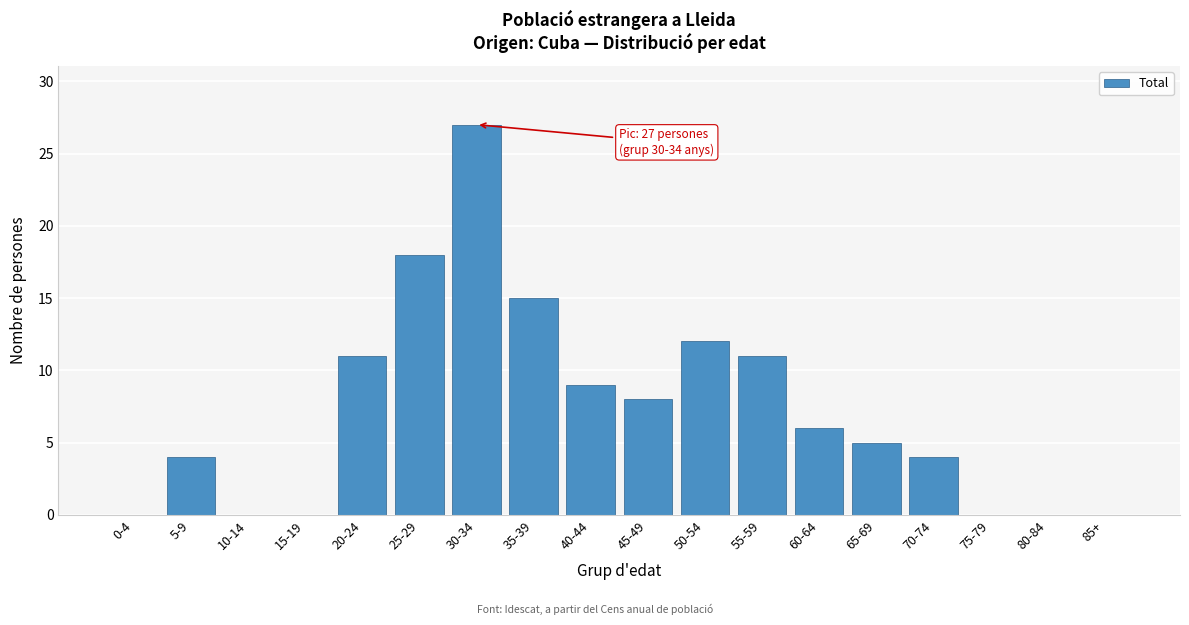

Reading left to right, what are all the values shown in this chart?

0-4=0	5-9=4	10-14=0	15-19=0	20-24=11	25-29=18	30-34=27	35-39=15	40-44=9	45-49=8	50-54=12	55-59=11	60-64=6	65-69=5	70-74=4	75-79=0	80-84=0	85+=0